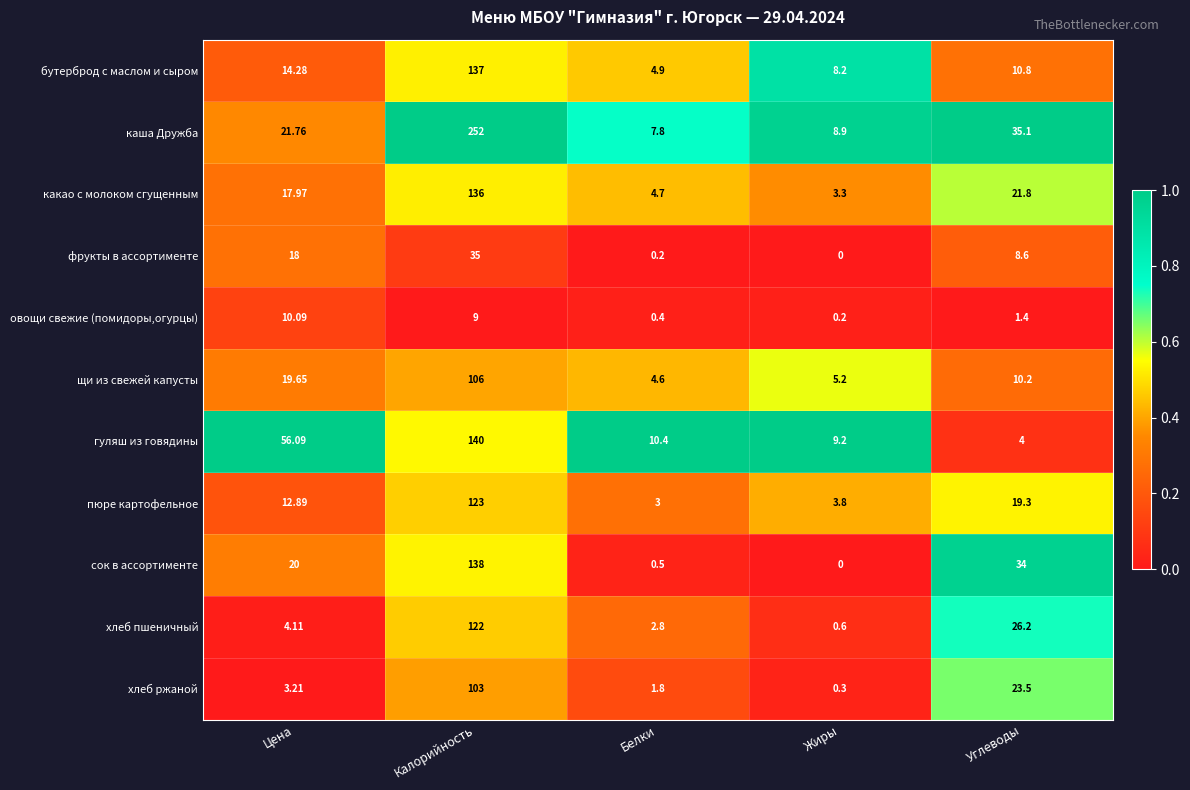

Which series has the largest total across all categories?

каша Дружба